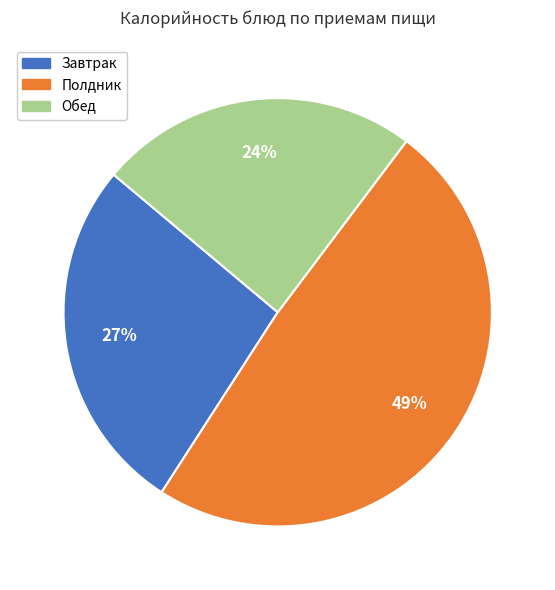

Is it true that Завтрак is 19% of the pie?

False